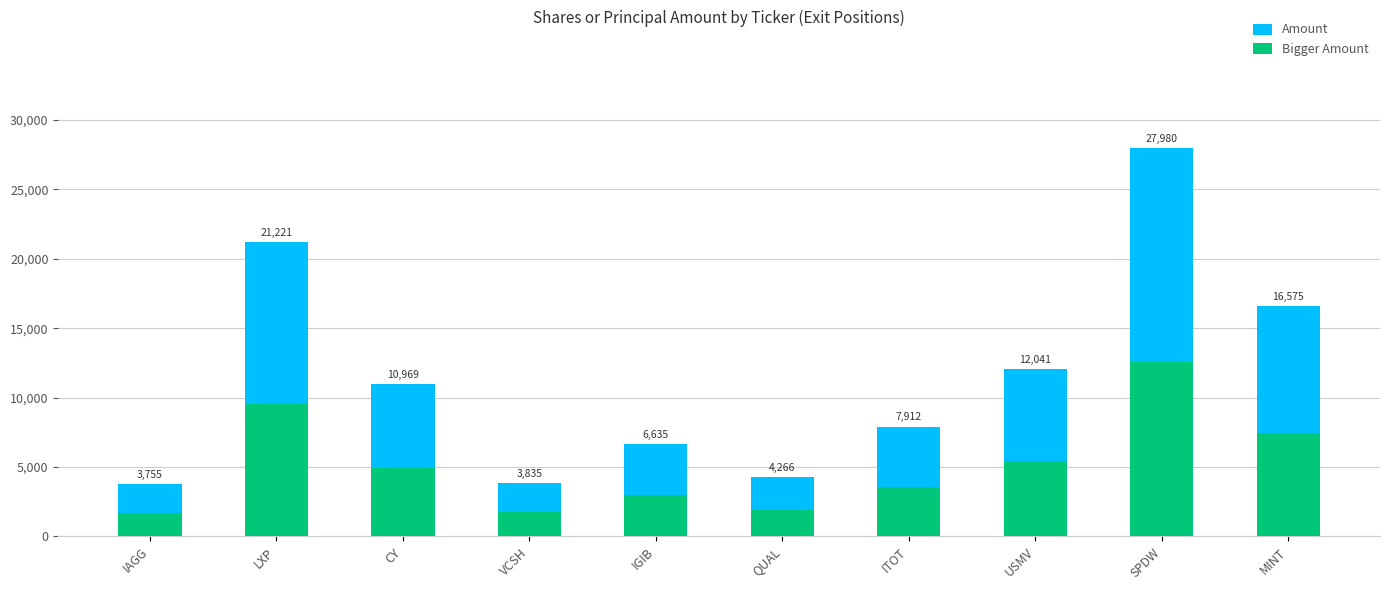

What is the total value across all series at IGIB?

9620.8